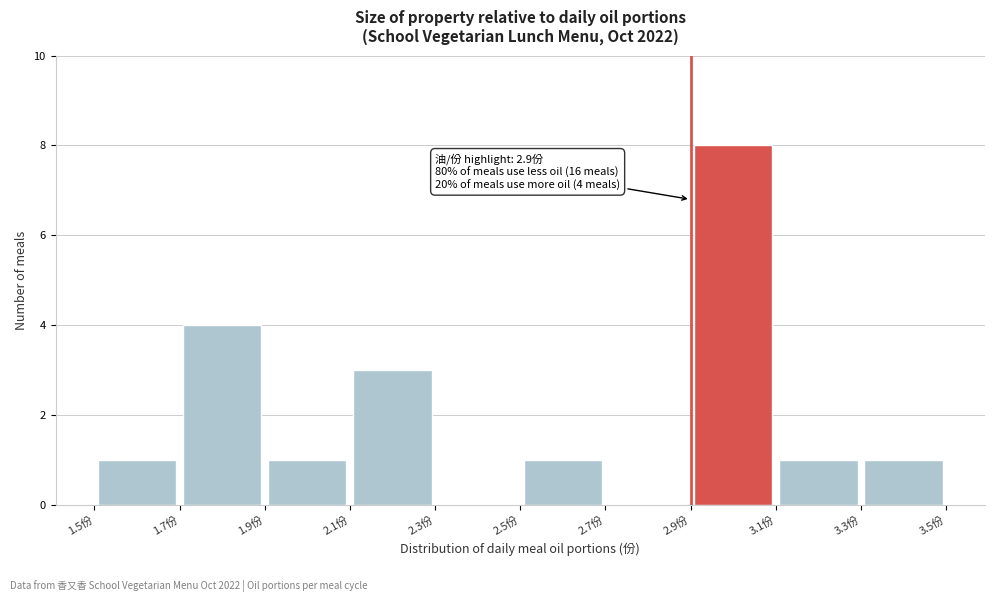

Which range on the x-axis has the tallest bar?

2.9 to 3.1